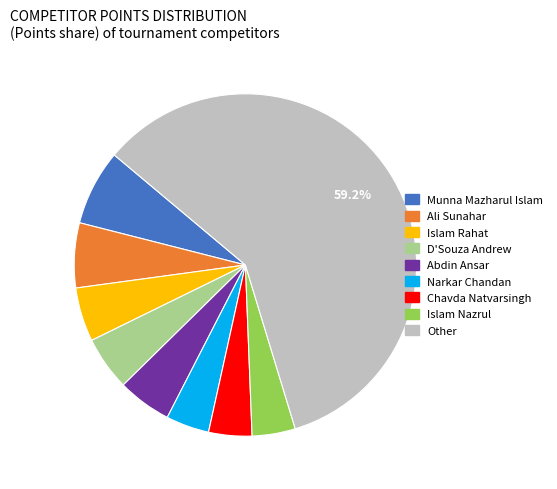

Does any single category account for the majority?

Yes